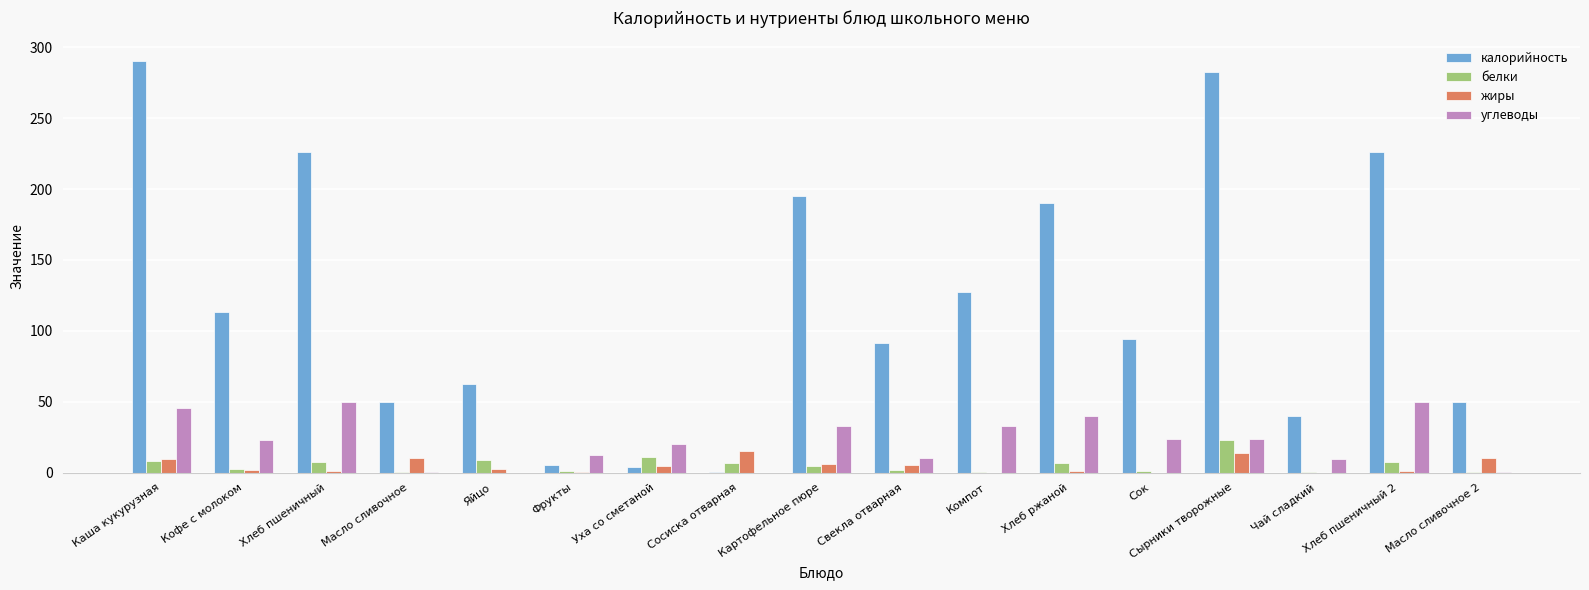

Which series has the widest spread of values?

калорийность